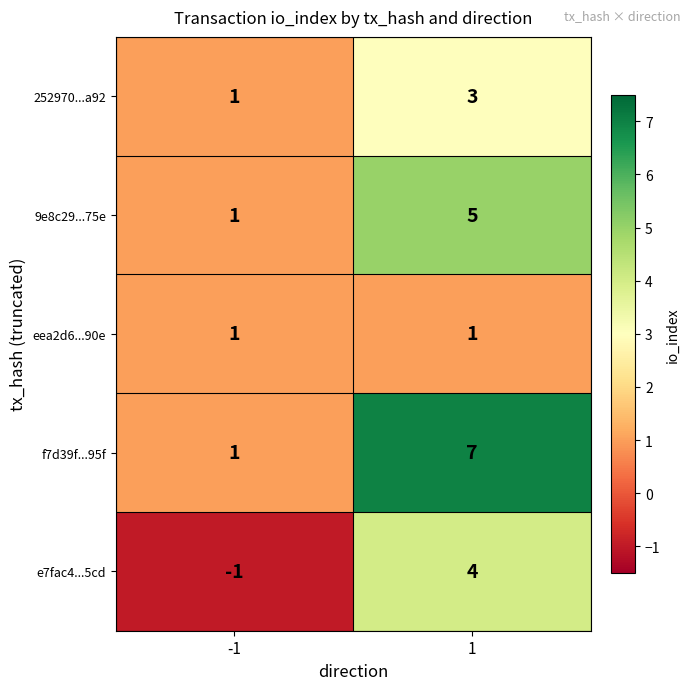

True or false: 9e8c29...75e has a value of 5 at 1.

True